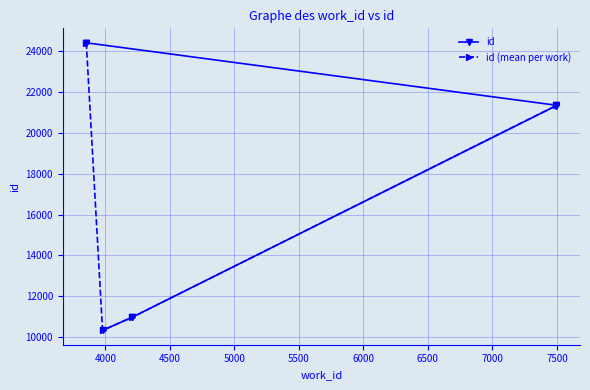

Is it true that the value at 3979 is 10338?

True